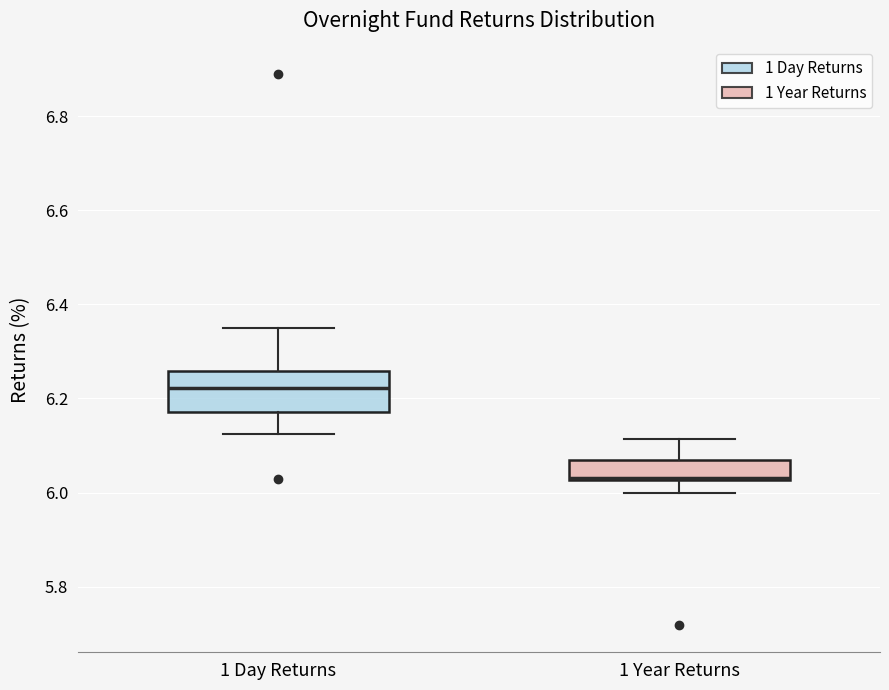

Which box is the tallest, from its lower edge to its upper edge?

1 Day Returns